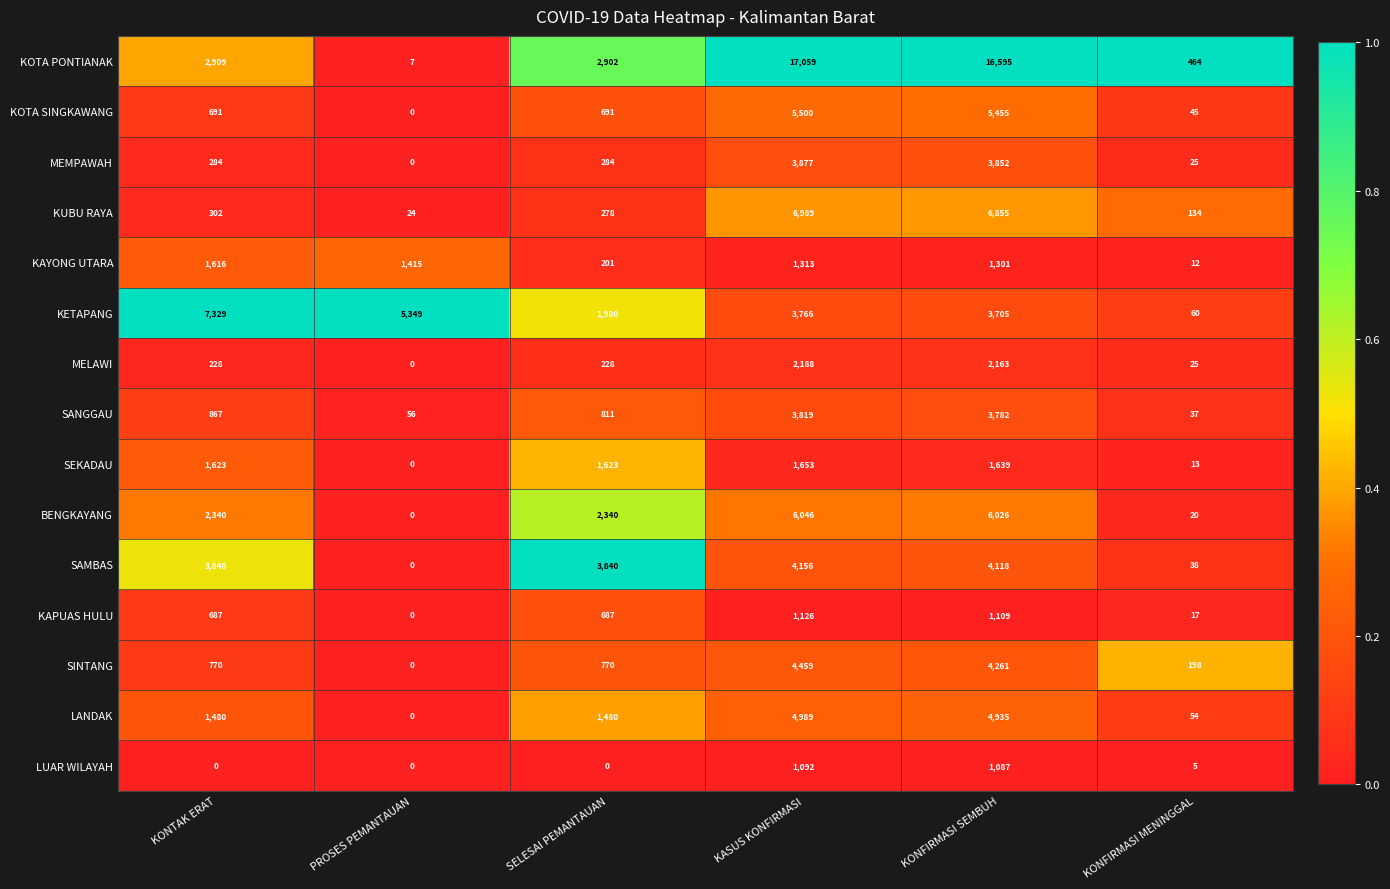

The LANDAK series shows 4935 at KONFIRMASI SEMBUH. True or false?

True